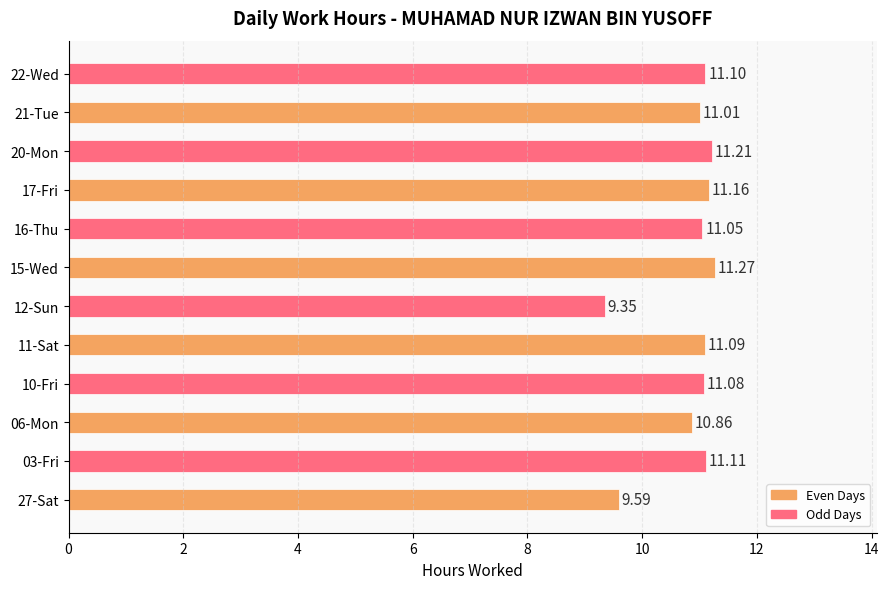

What is the difference between the maximum and minimum values?

1.9